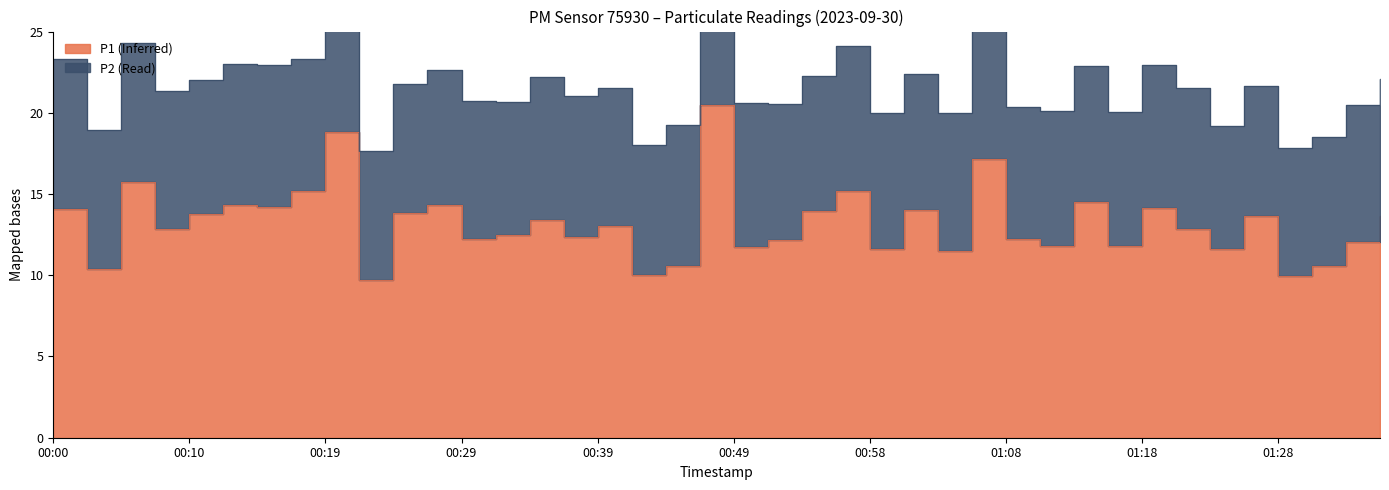

What is the difference between the second highest and minimum values?

9.1